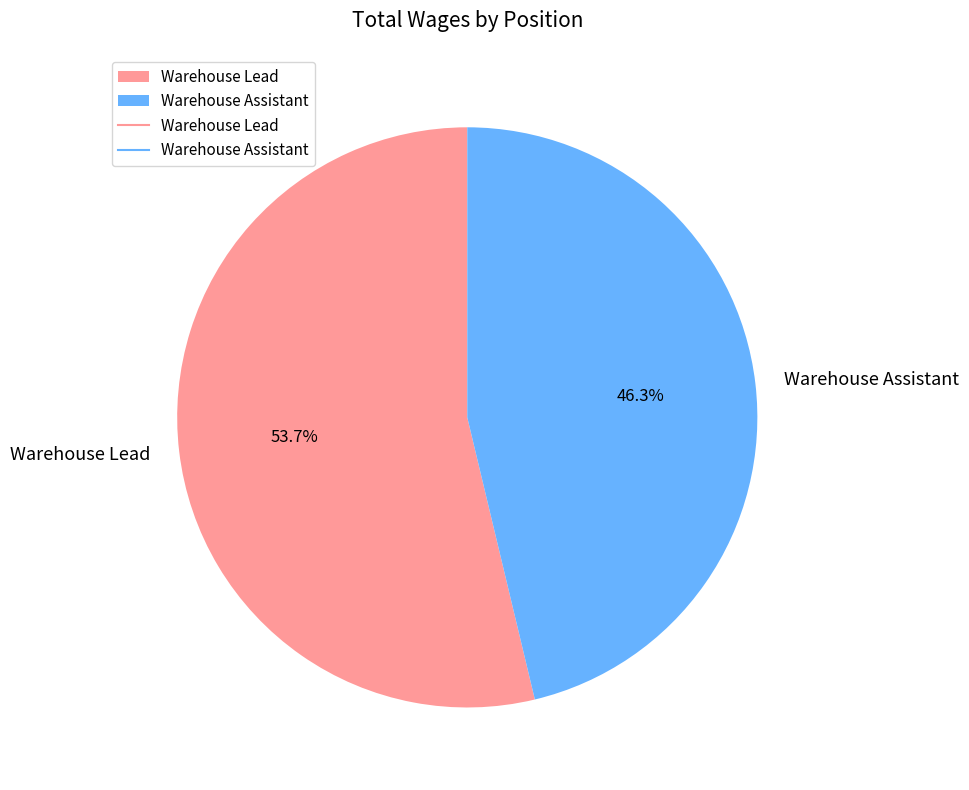

Combined, do Warehouse Assistant and Warehouse Lead account for over 50%?

Yes